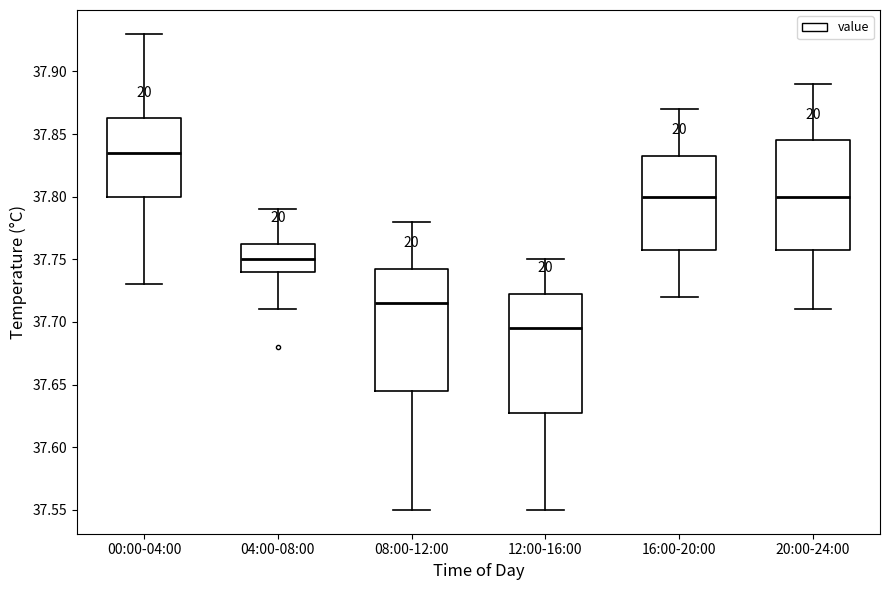

Reading left to right, read every box against the y-axis: the position of its median line, the range the box covers, and the ends of its whiskers. The values are not printed on the chart, so give them approximately, as read against the axis.

00:00-04:00: median 37.835, box 37.800 to 37.865, whiskers 37.730 to 37.930
04:00-08:00: median 37.750, box 37.740 to 37.765, whiskers 37.710 to 37.790
08:00-12:00: median 37.715, box 37.645 to 37.745, whiskers 37.550 to 37.780
12:00-16:00: median 37.695, box 37.630 to 37.725, whiskers 37.550 to 37.750
16:00-20:00: median 37.800, box 37.760 to 37.835, whiskers 37.720 to 37.870
20:00-24:00: median 37.800, box 37.760 to 37.845, whiskers 37.710 to 37.890